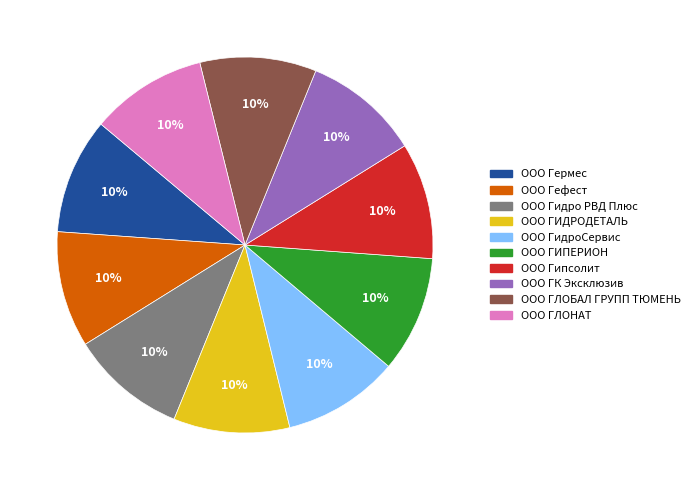

To the nearest percent, what portion does ООО Гермес represent?

10%